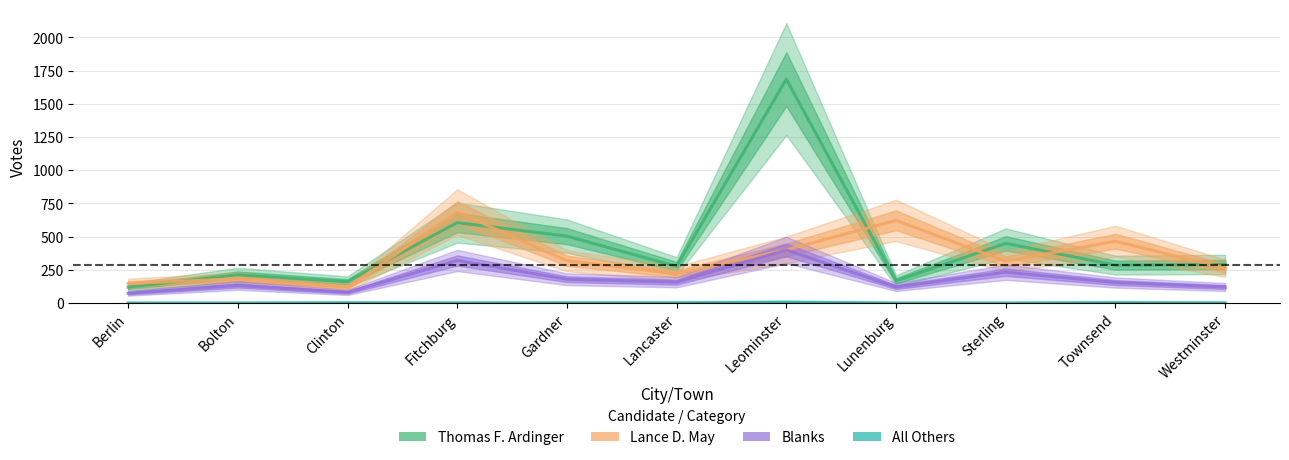

What are all the series names shown in the legend?

Thomas F. Ardinger, Lance D. May, Blanks, All Others